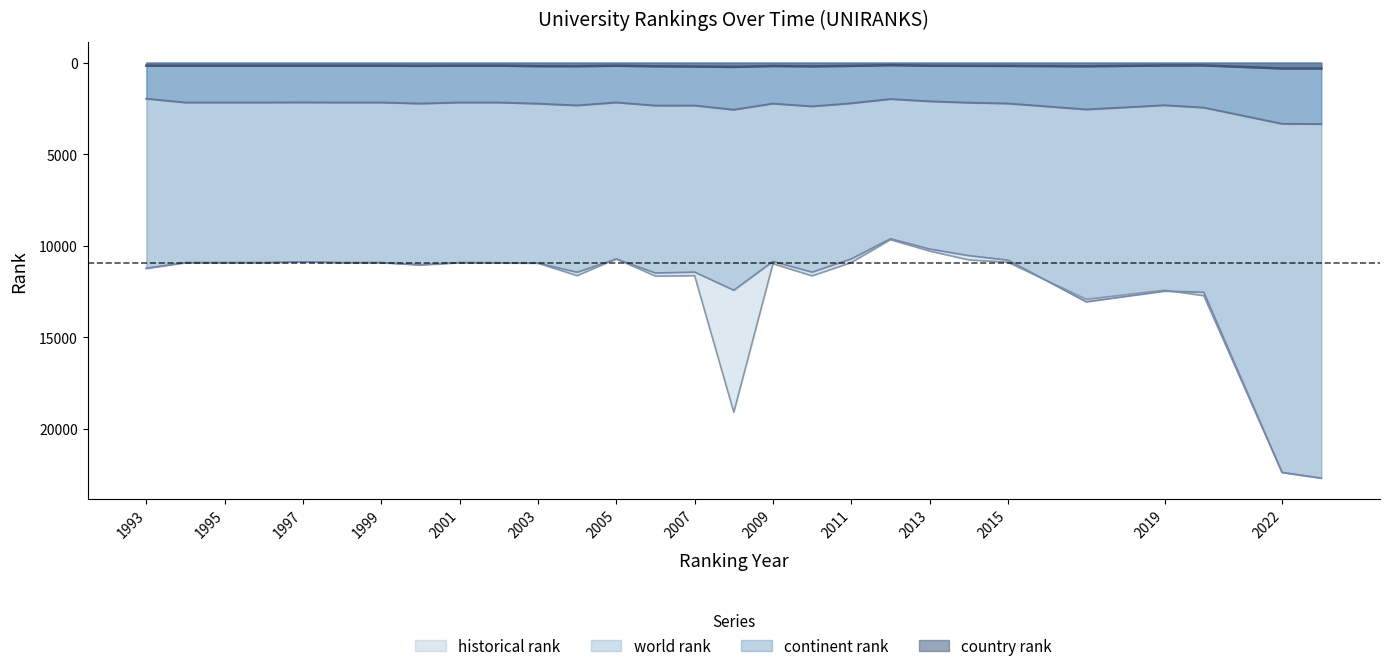

What is the spread (max minus min) of values at 2008?

18873